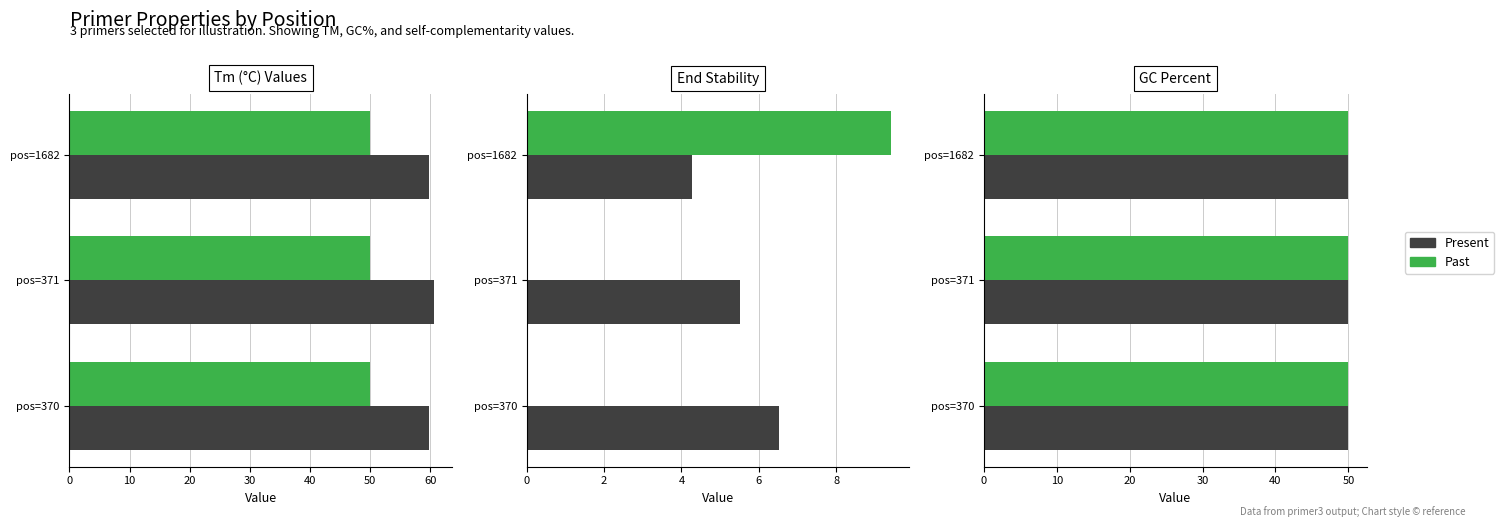

The value of Self Any TH at pos=371 is -4.0. True or false?

False